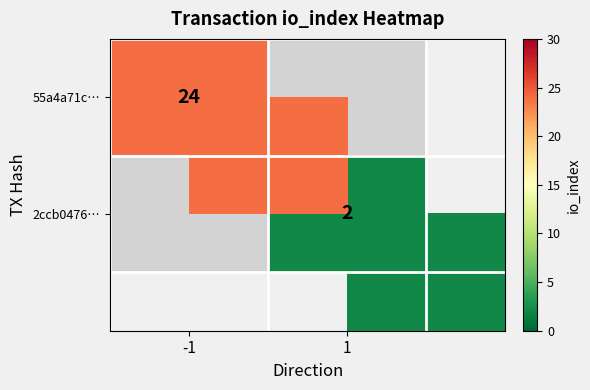

Is it true that 2ccb0476… equals -1 at -1?

False